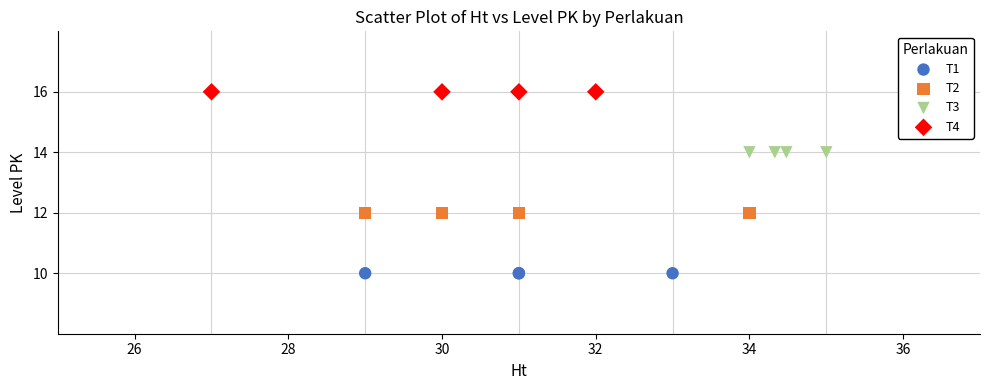

Which series contains the highest Y value?

T4